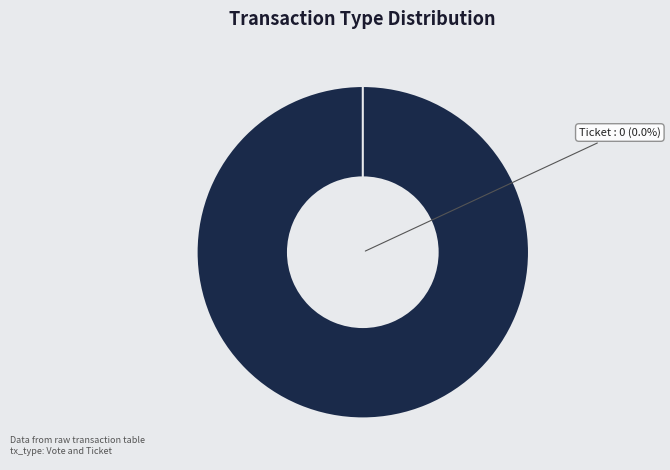

Between Ticket and Vote, which is larger?

Vote